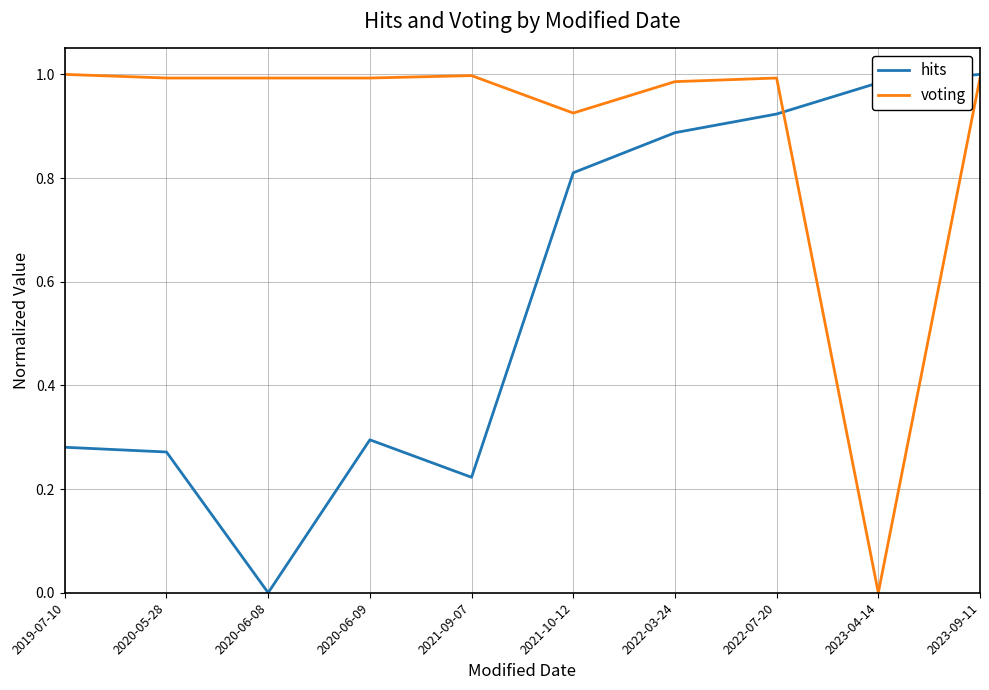

What is the total value across all series at 2019-07-10?

1.3